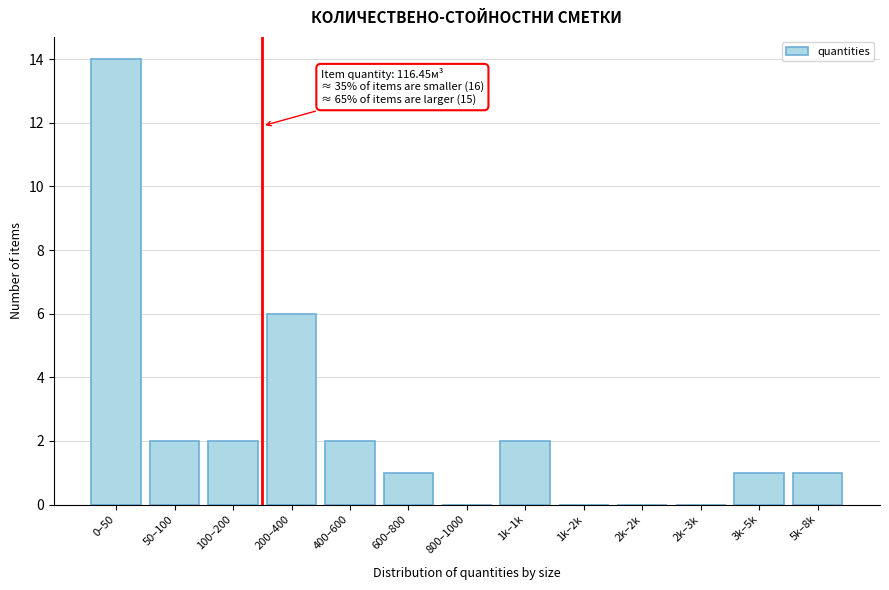

Reading right to left, transcribe all the data shown in this chart.

5k–8k=1	3k–5k=1	2k–3k=0	2k–2k=0	1k–2k=0	1k–1k=2	800–1000=0	600–800=1	400–600=2	200–400=6	100–200=2	50–100=2	0–50=14